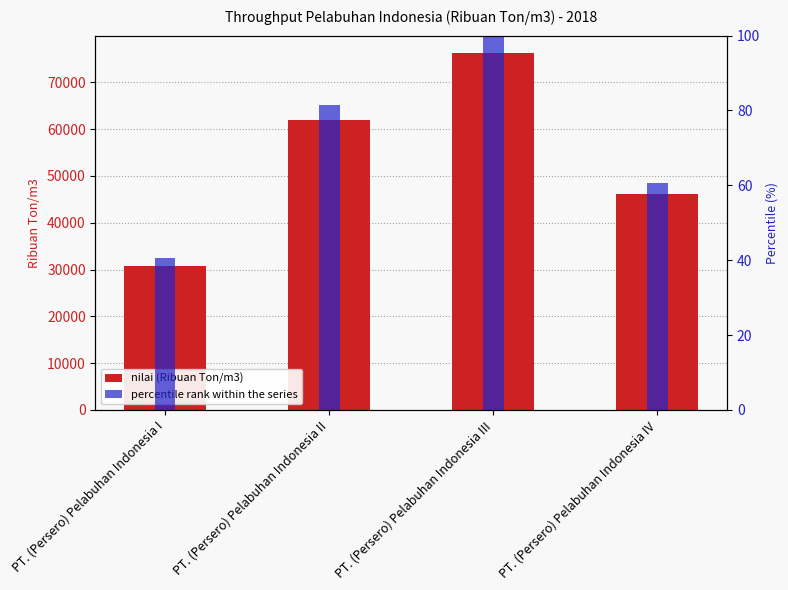

Count the number of categories in the chart.

4